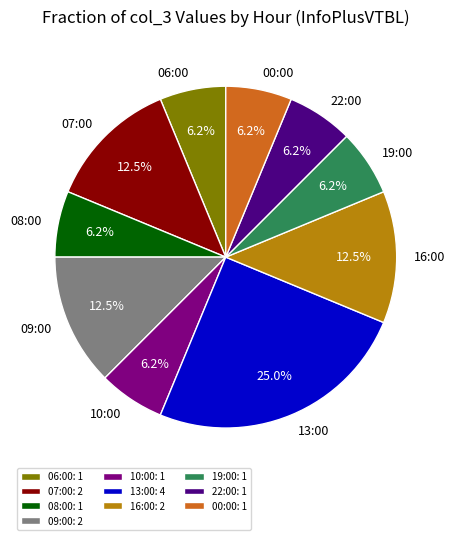

What is the ratio of the value at 22:00 to the value at 09:00?

0.5